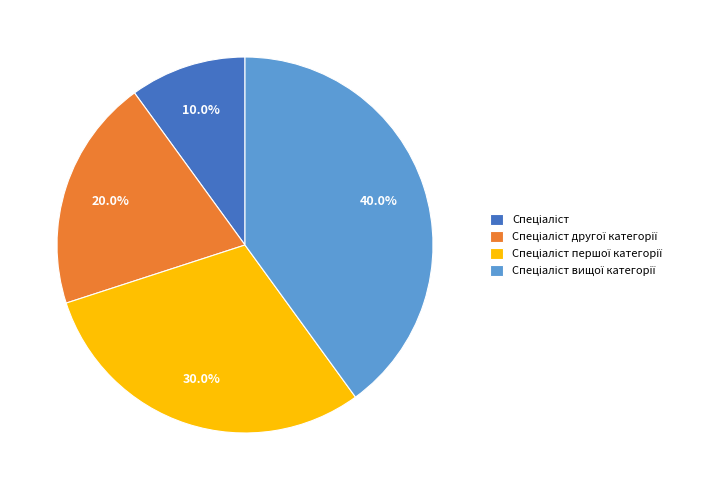

Is there a majority slice in this chart?

No